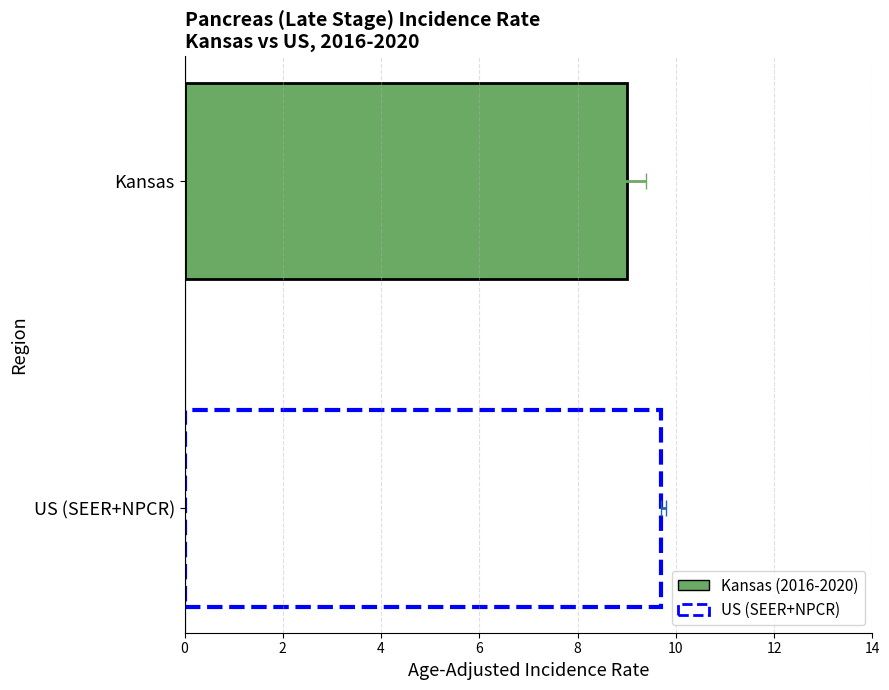

What is the sum of all Upper 95% CI values?

19.2